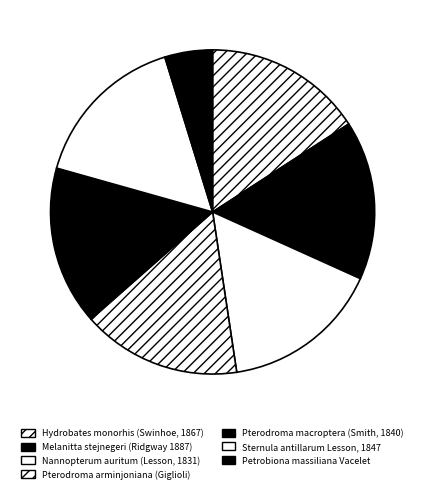

Does Hydrobates monorhis (Swinhoe, 1867) represent more than half of the total?

No